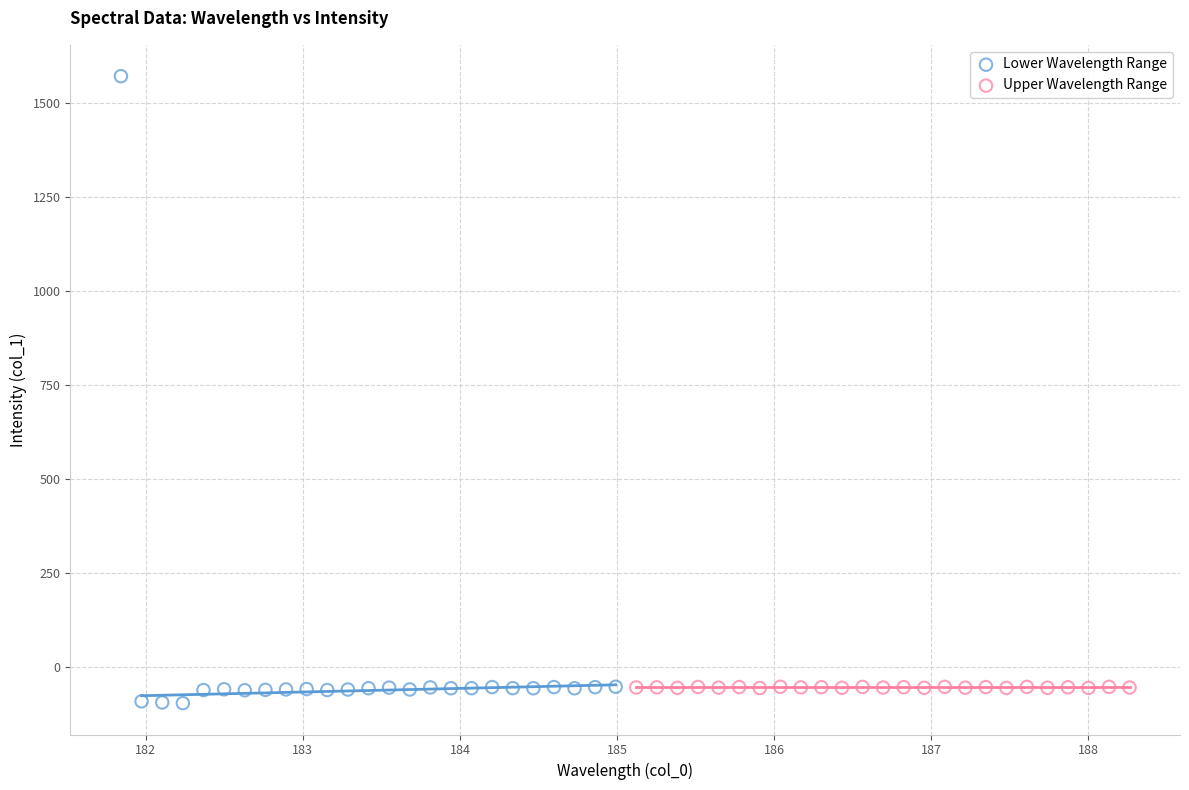

Which series has the largest Y range (max minus min)?

Lower Wavelength Range